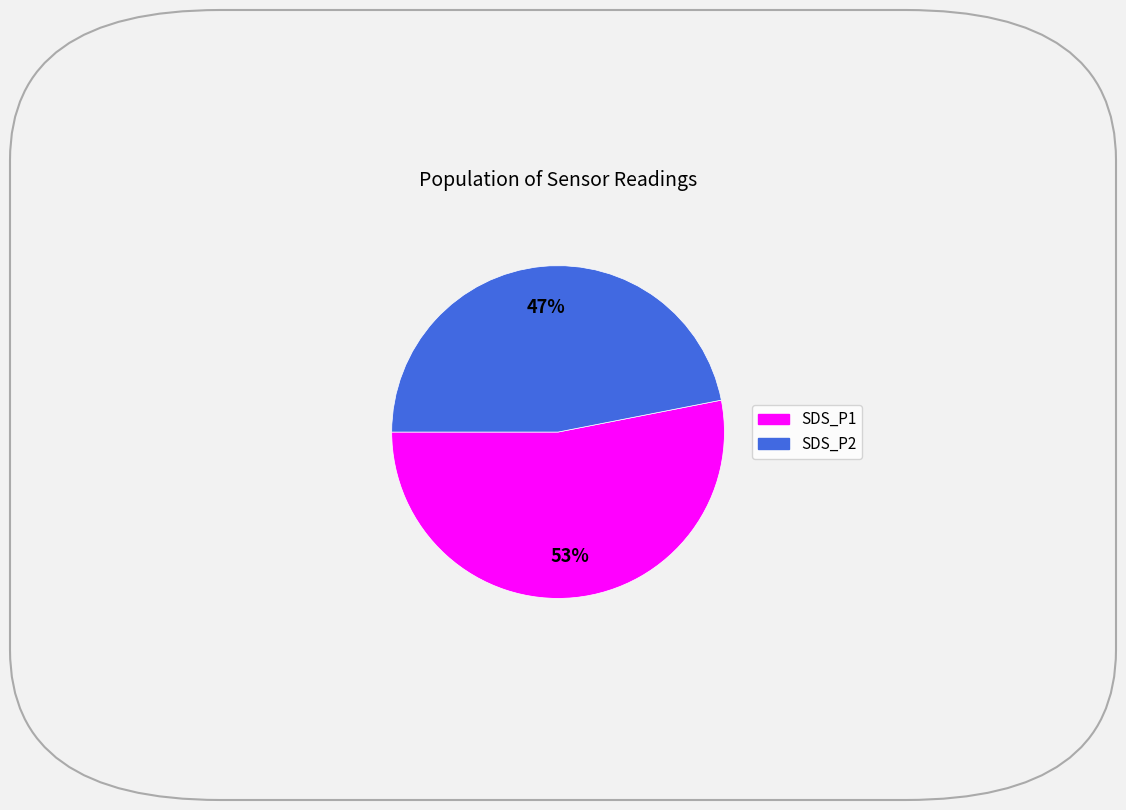

To the nearest percent, what portion does SDS_P2 represent?

47%